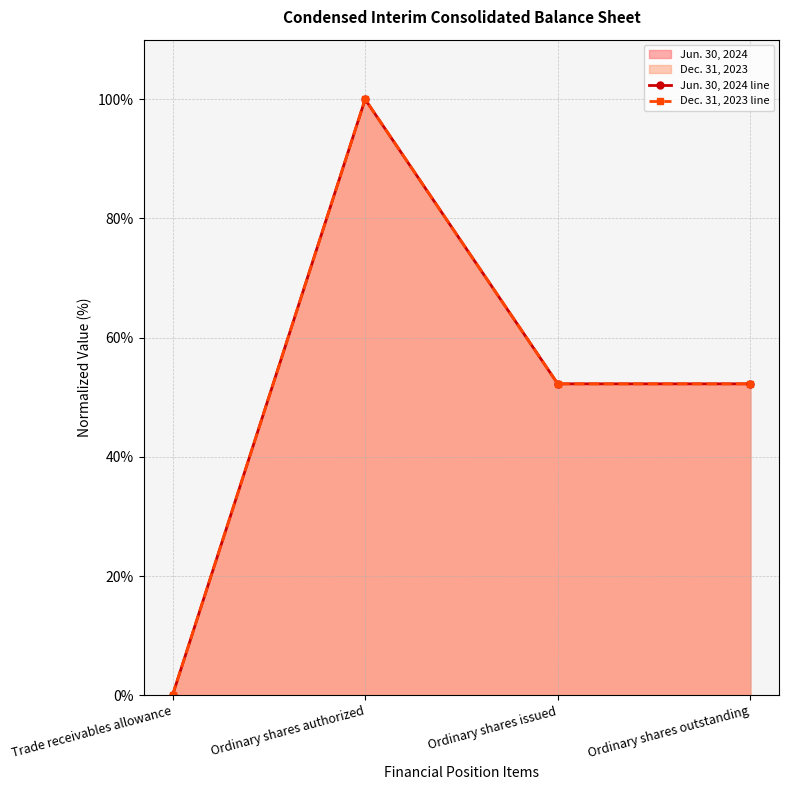

Where is the first local maximum for Dec. 31, 2023 line?

Ordinary shares authorized